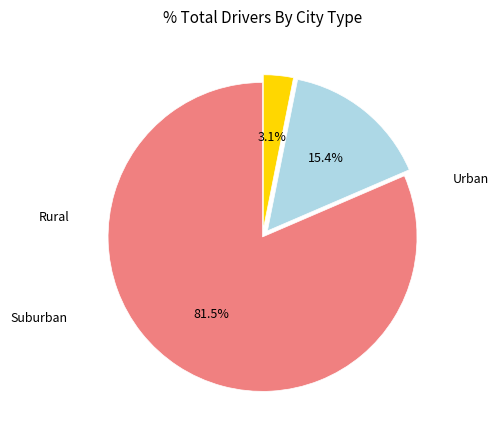

How many segments does this pie chart have?

3